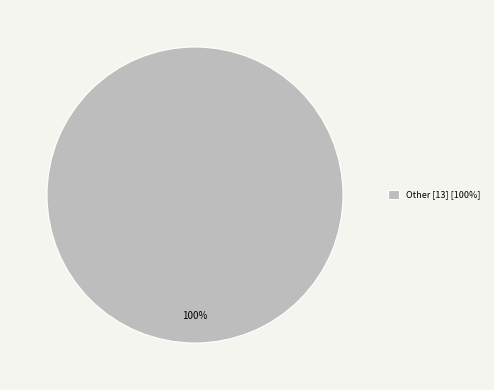

Does Other [13] [100%] account for over 50% of the chart?

Yes